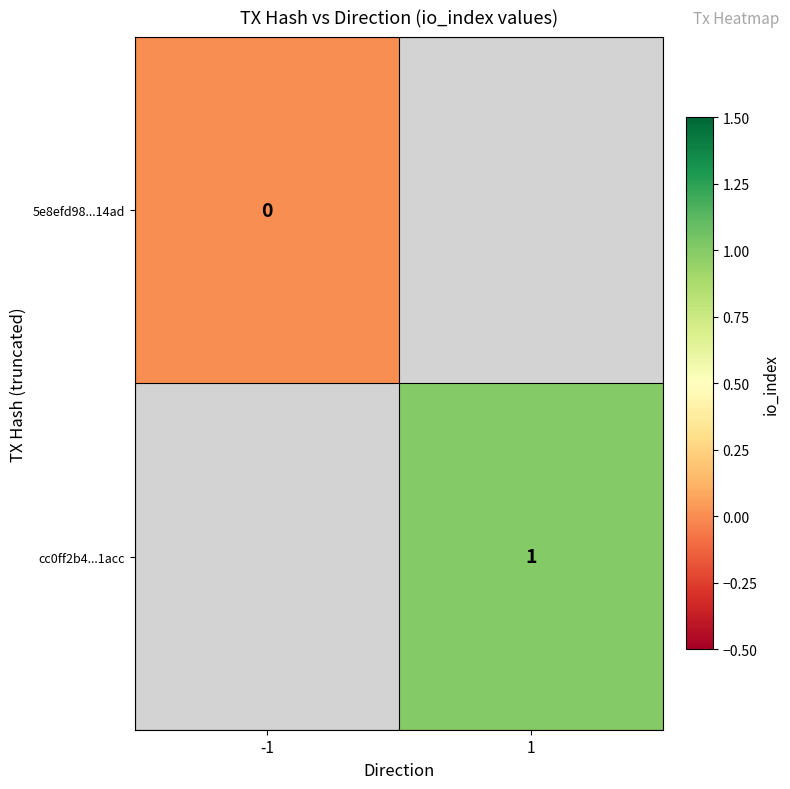

Is it true that cc0ff2b4...1acc equals 1 at 1?

True